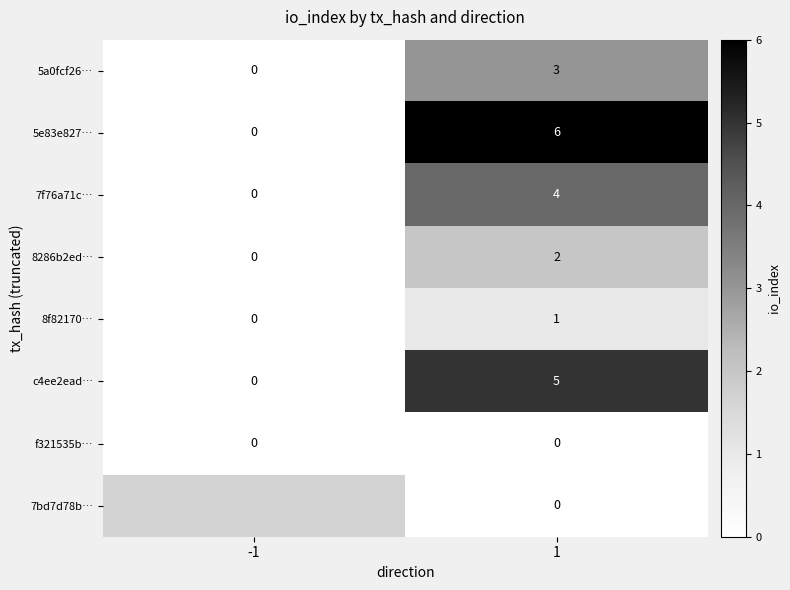

What is the difference between the maximum and minimum values in the 7f76a71c… series?

4